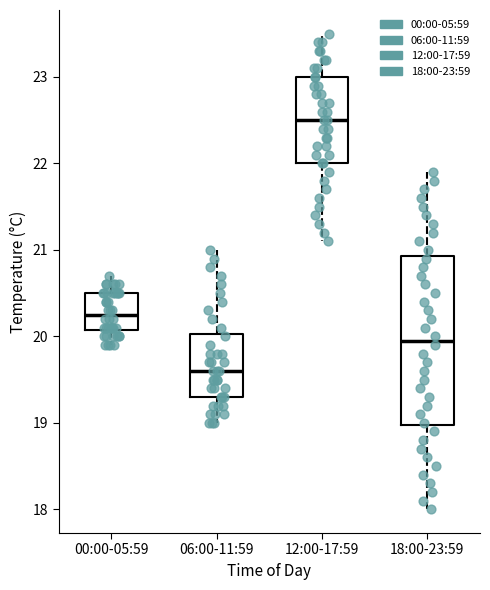

Comparing the boxes themselves (not the whiskers), which one is the tallest?

18:00-23:59